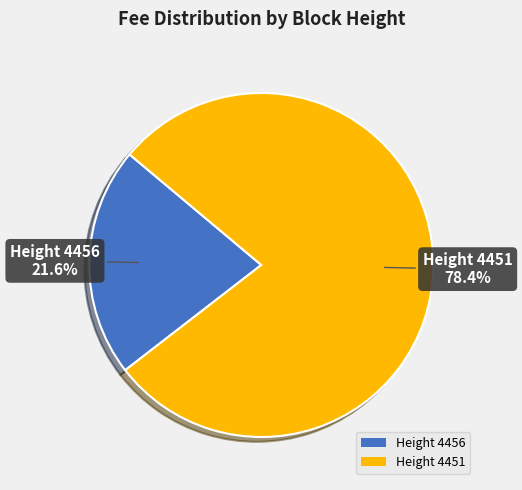

Is there any slice that represents more than half of the pie?

Yes